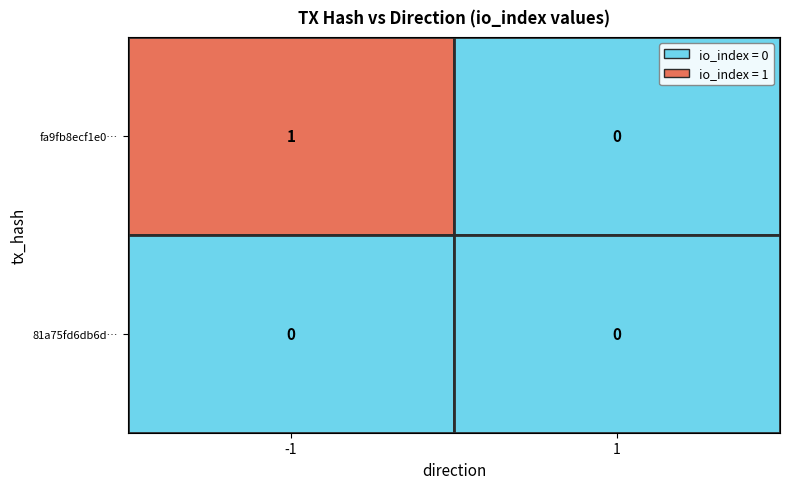

Which series has the widest spread of values?

fa9fb8ecf1e0b10f6ea578a3519f7fd8436c8c2